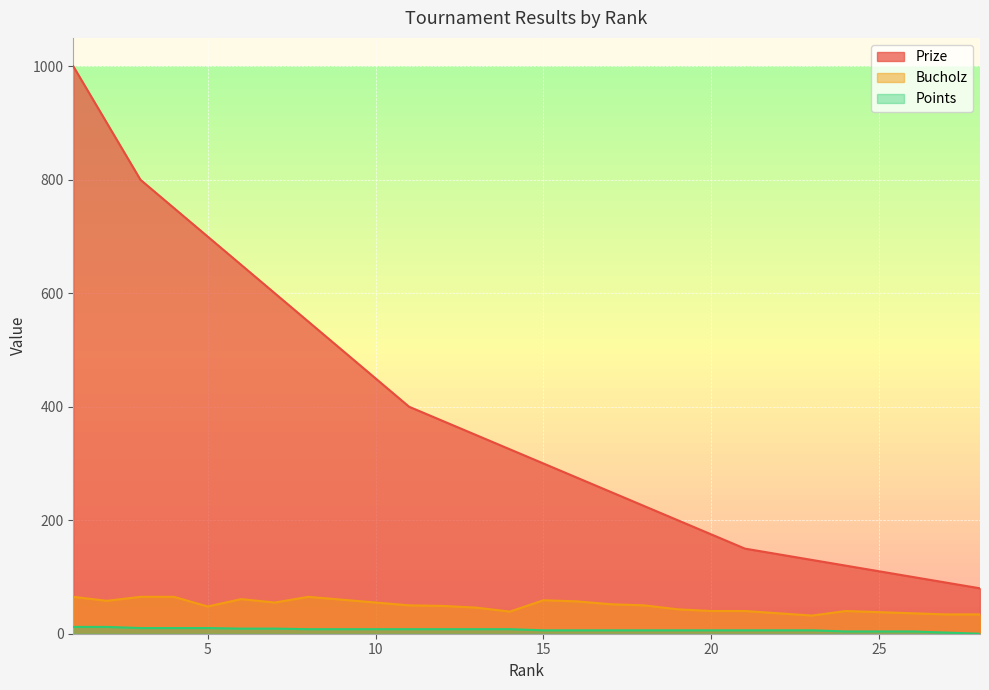

What is the total value across all series at 5?

758